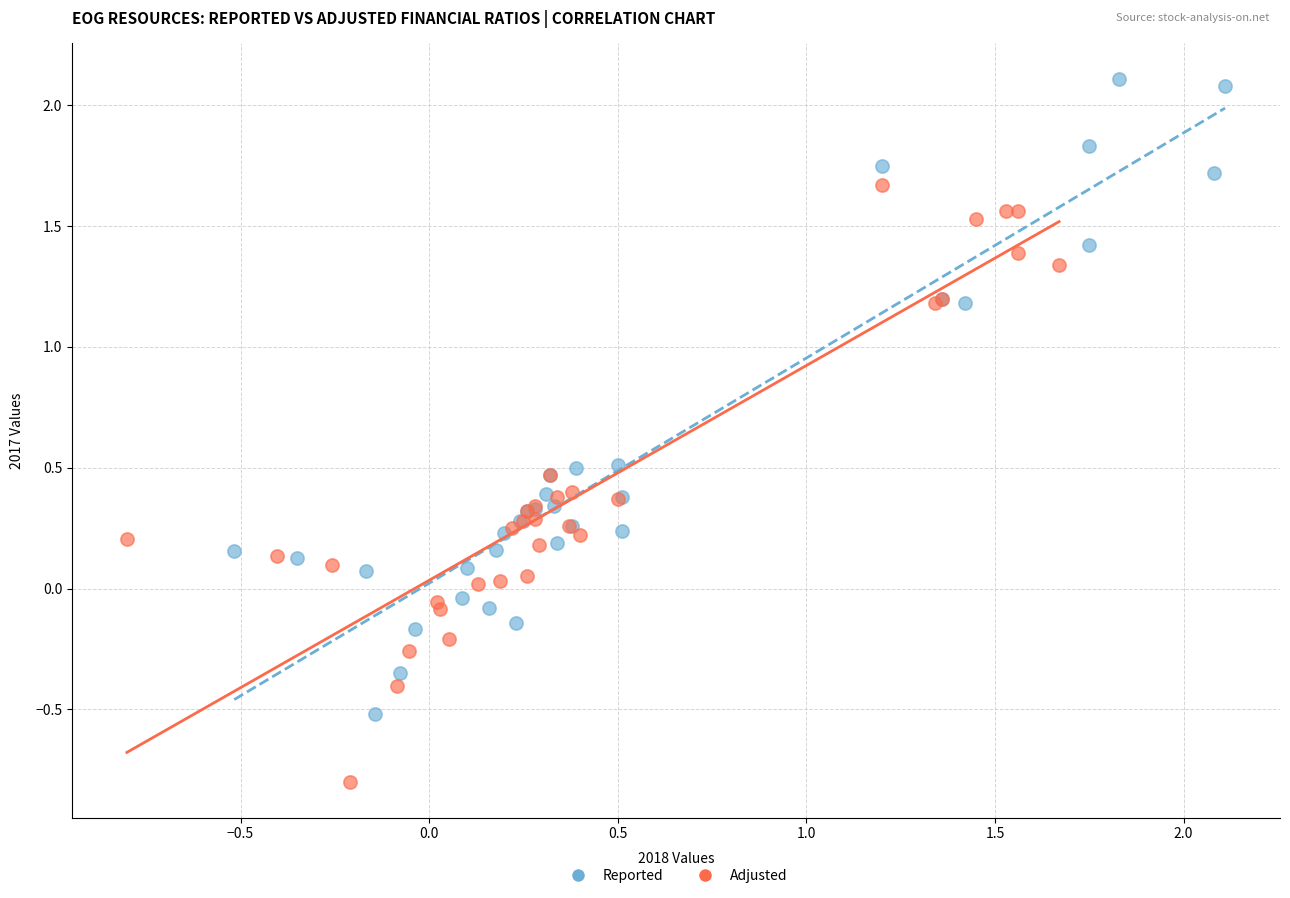

Which series contains the highest Y value?

Reported